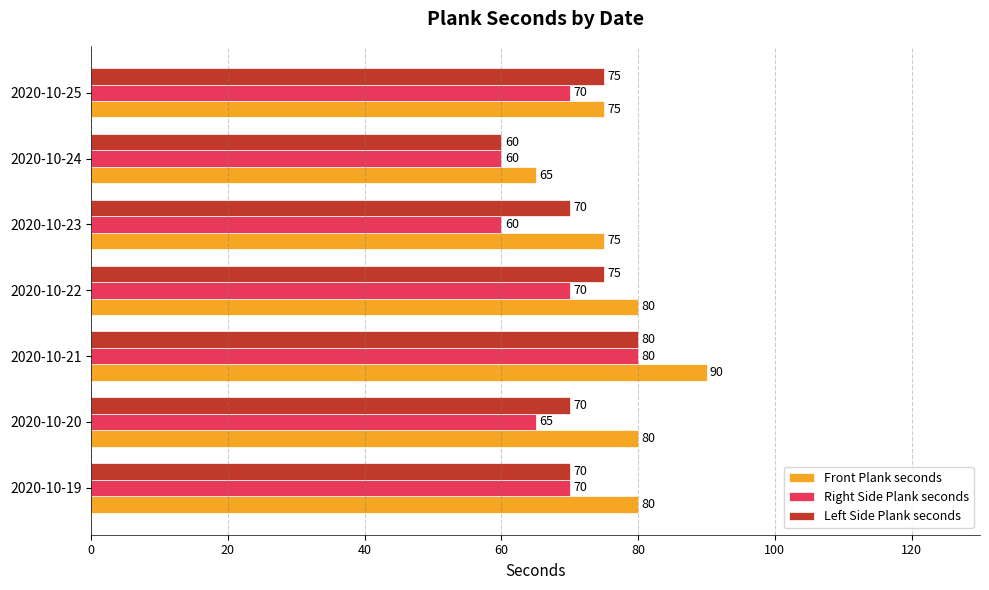

At 2020-10-20, list the series in order from smallest to largest.

Right Side Plank seconds, Left Side Plank seconds, Front Plank seconds